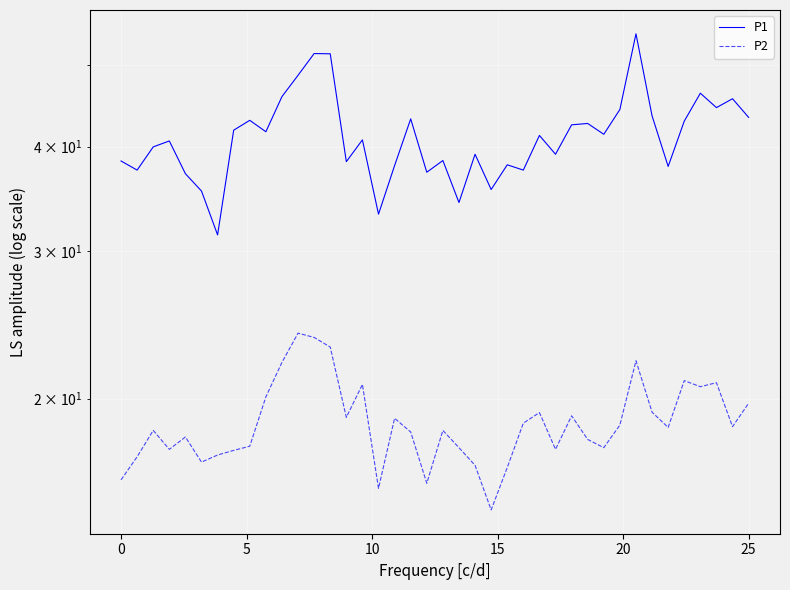

Which series has the largest total across all categories?

P1